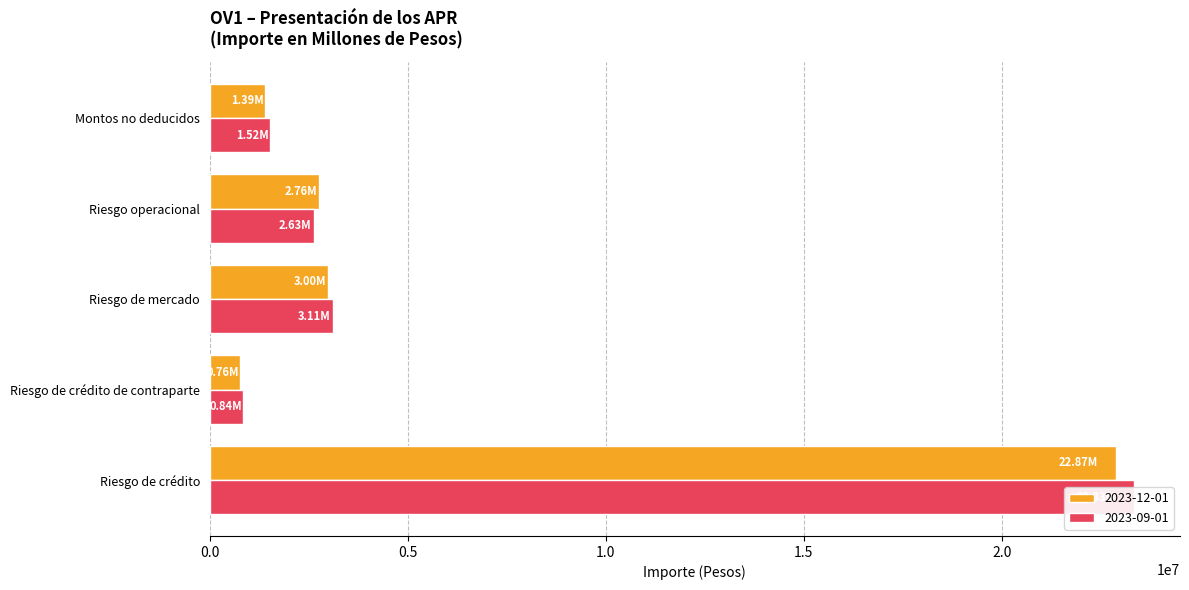

Where does the 2023-09-01 series first go above 837244?

Riesgo de crédito